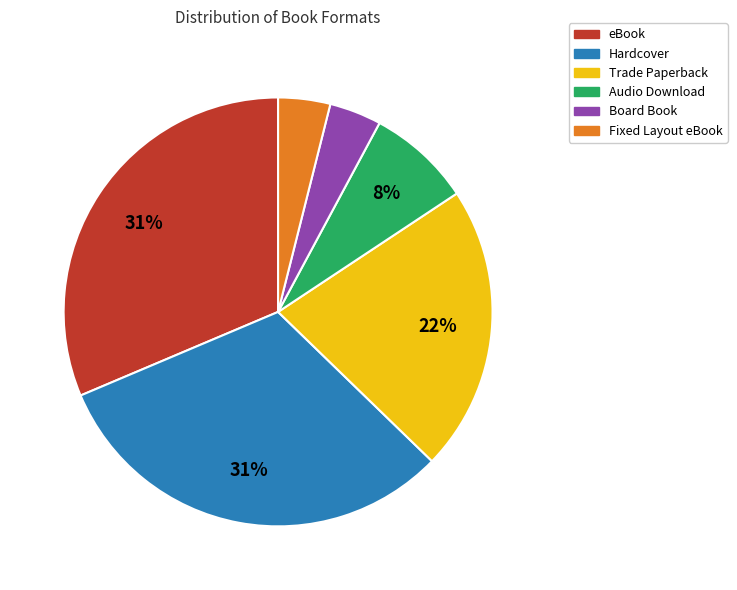

Combined, do Audio Download and Hardcover account for over 50%?

No